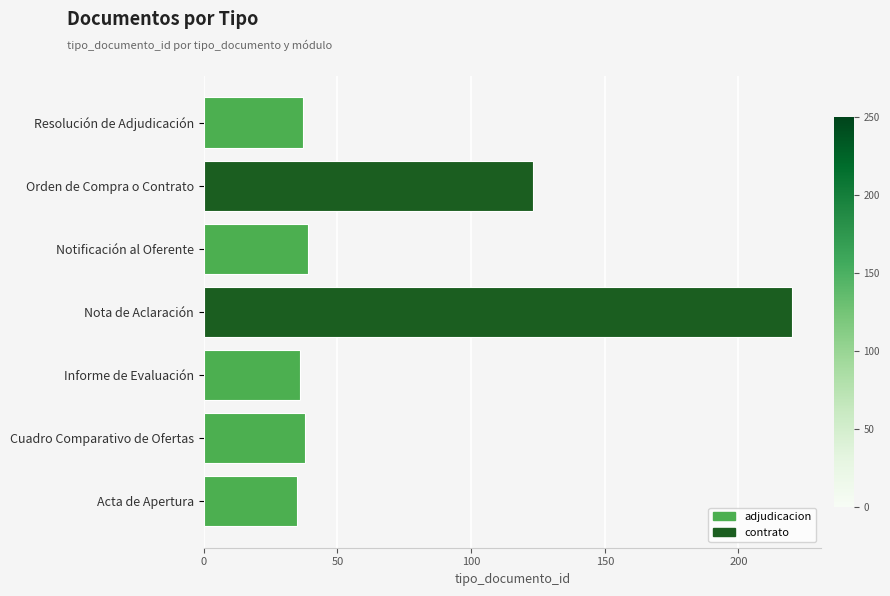

Reading left to right, extract all data points from this chart.

35	38	36	220	39	123	37